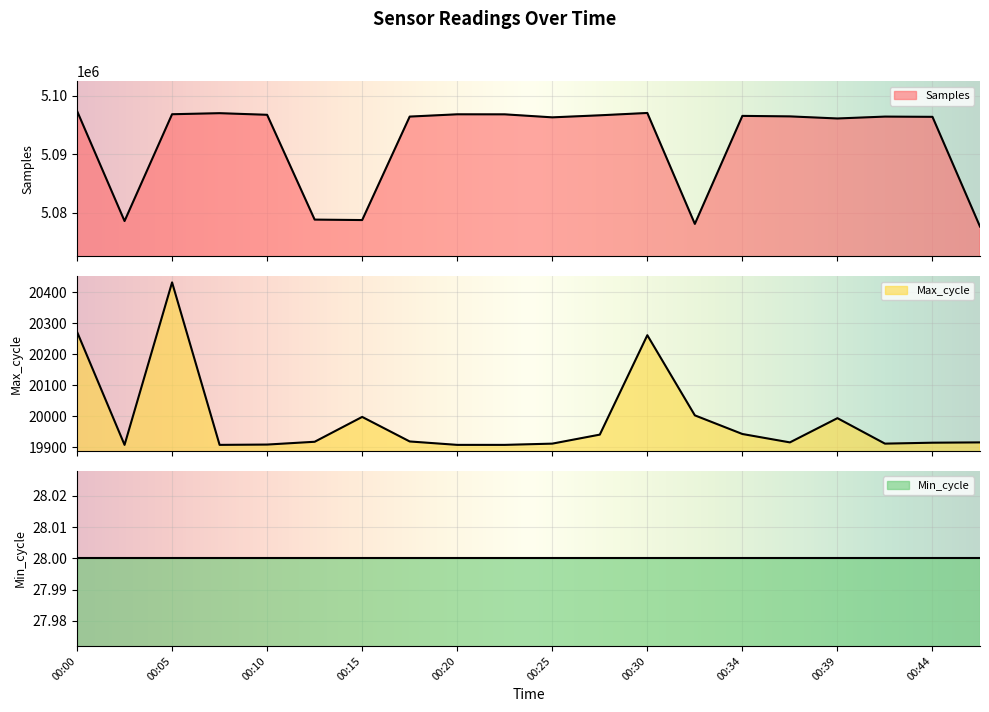

Where is Max_cycle nearest to the value 20169?

00:30